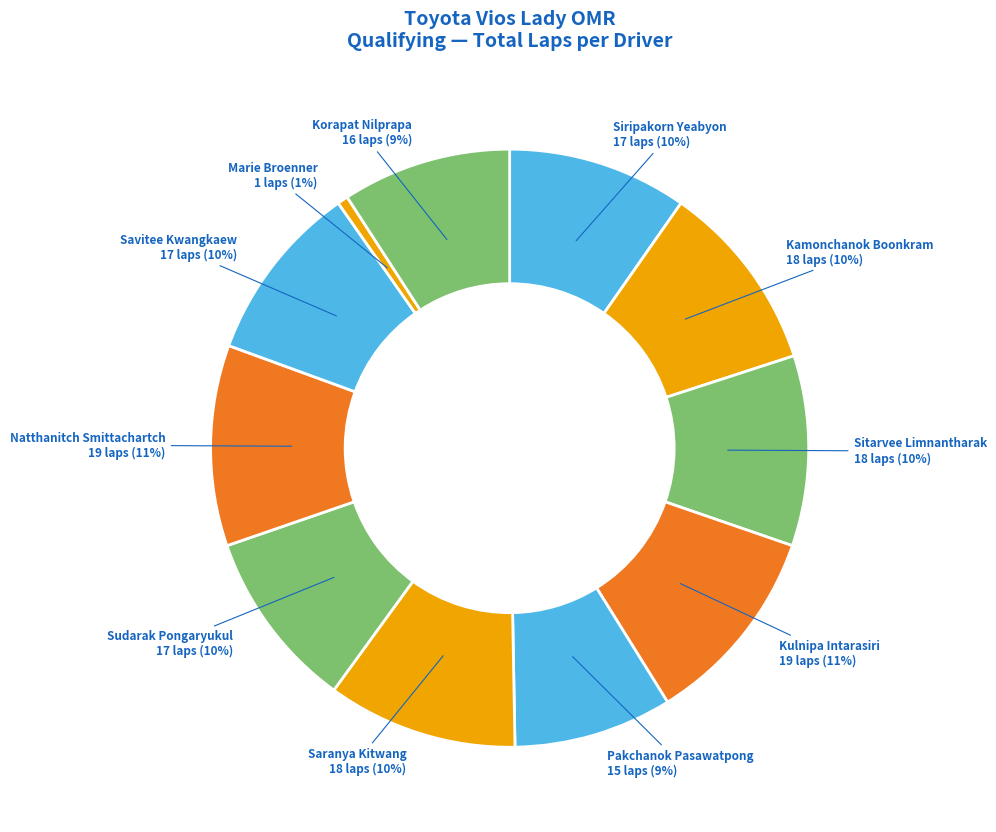

How many segments does this pie chart have?

11